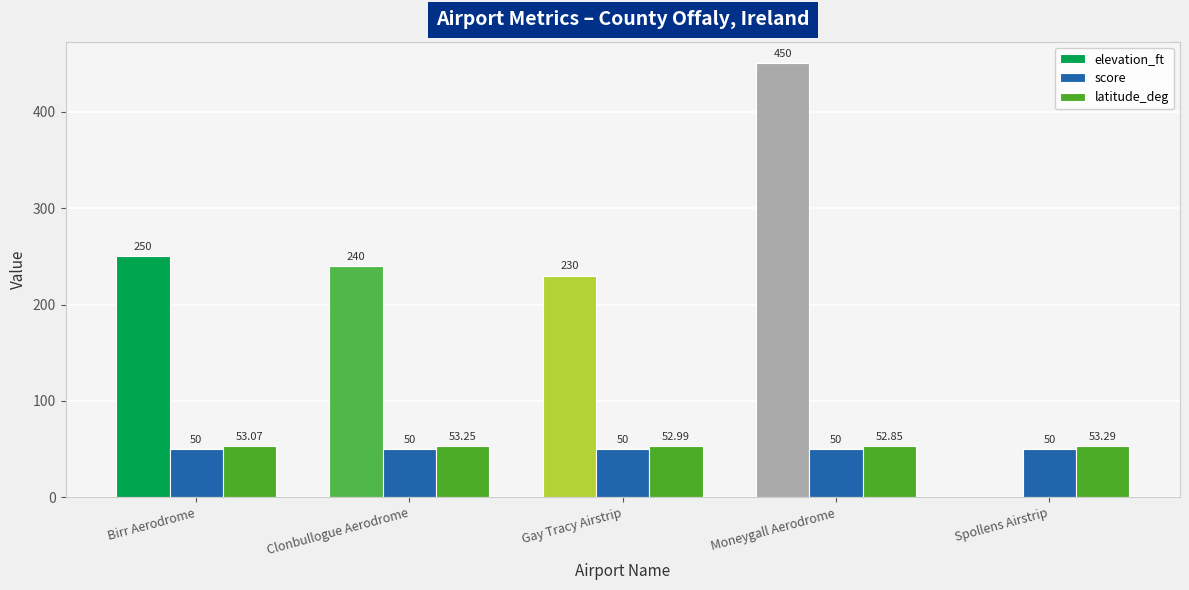

At which label does elevation_ft first exceed 240?

Birr Aerodrome